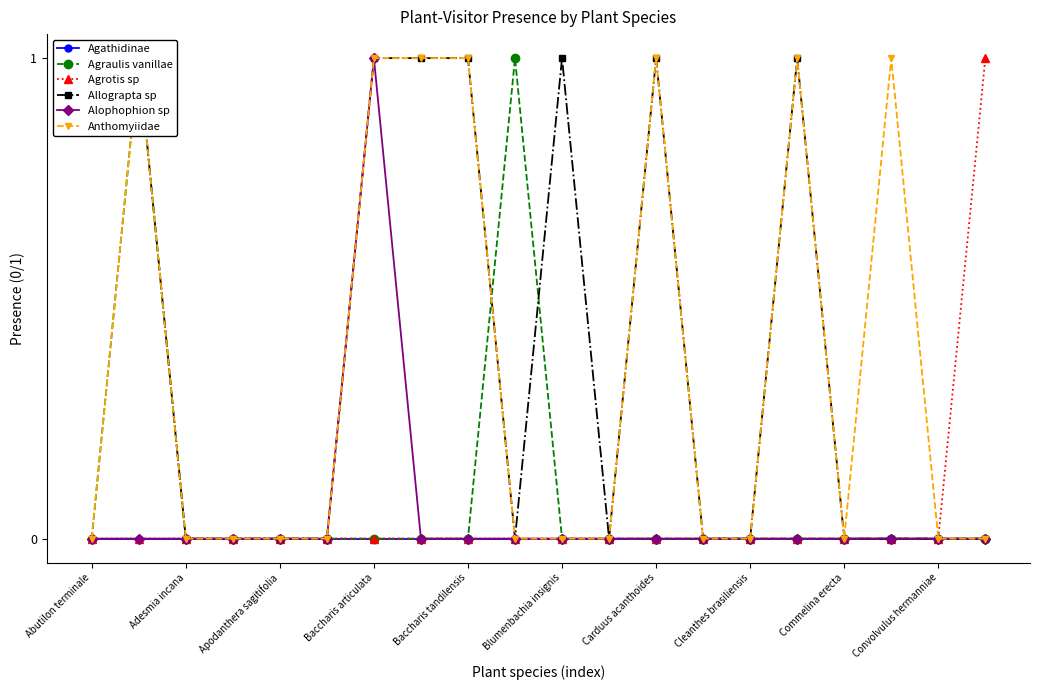

How many lines are shown in the chart?

6